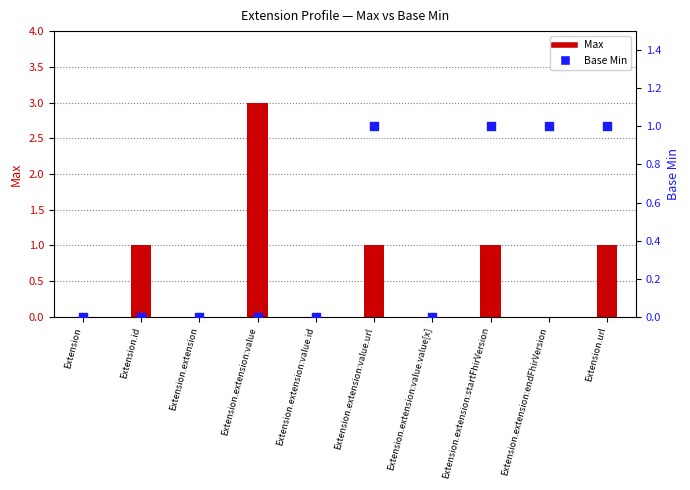

Which series has the largest total across all categories?

Max